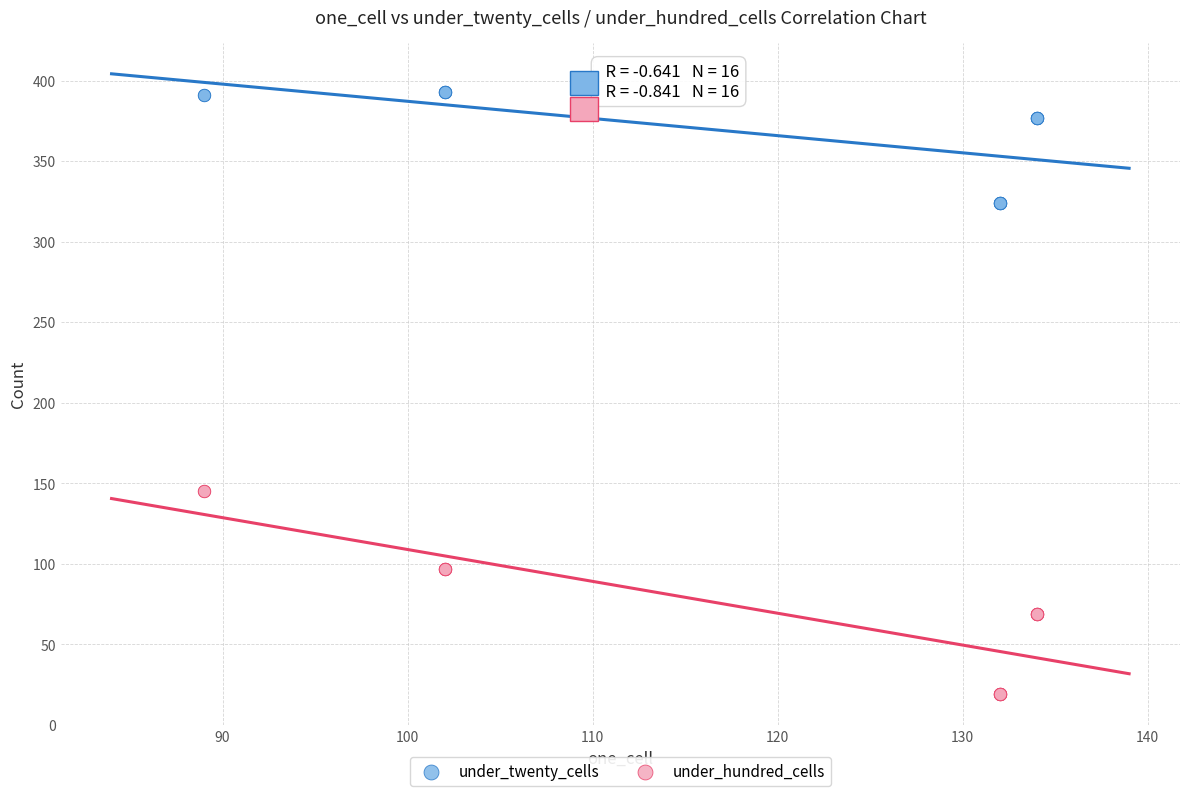

Which series contains the lowest Y value?

under_hundred_cells